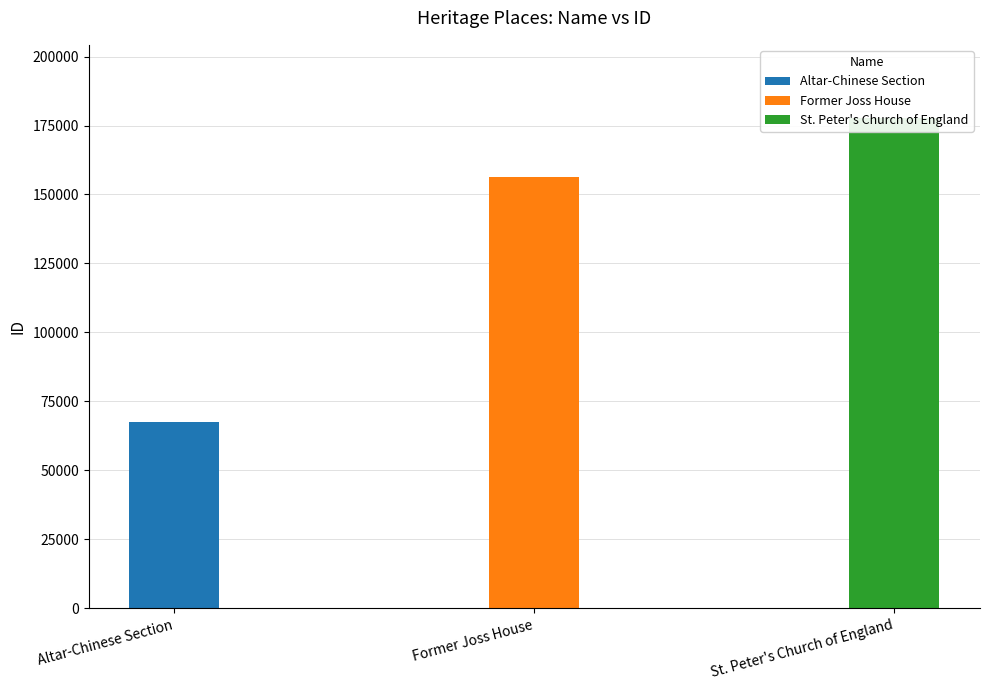

What position from the left is Former Joss House?

2